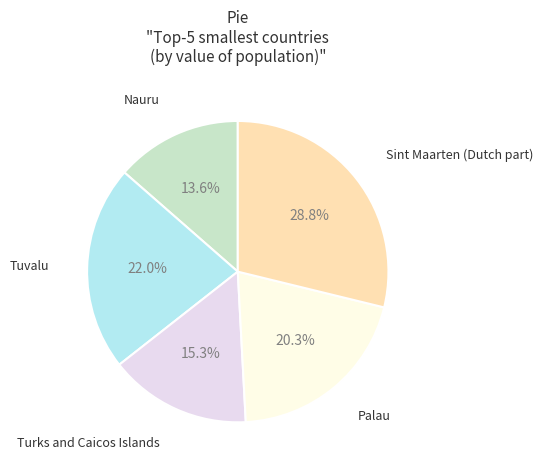

Does any single category account for the majority?

No